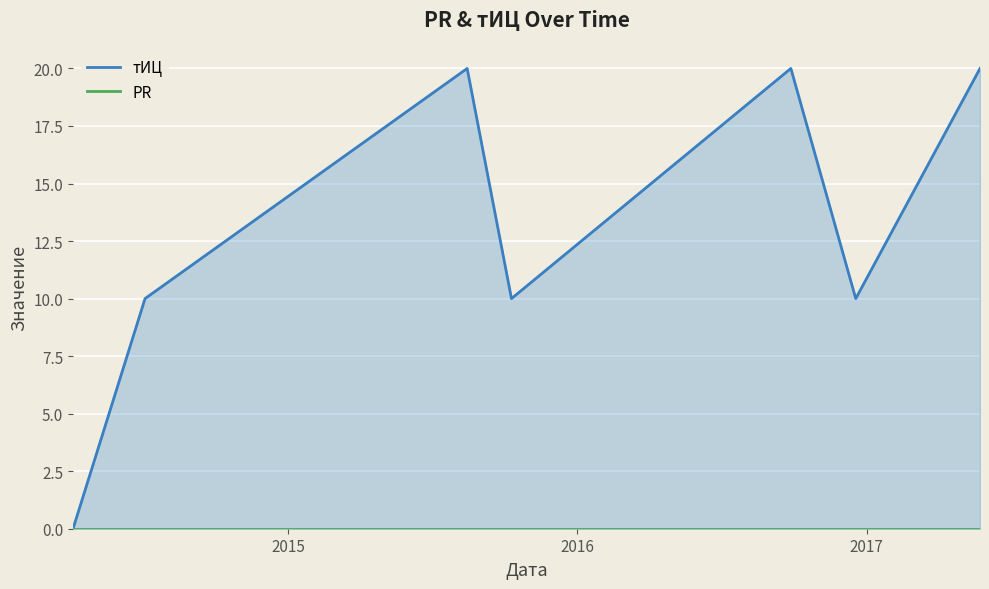

Reading left to right, transcribe all the data shown in this chart.

тИЦ: 0	10	20	10	20	10	20
PR: 0	0	0	0	0	0	0